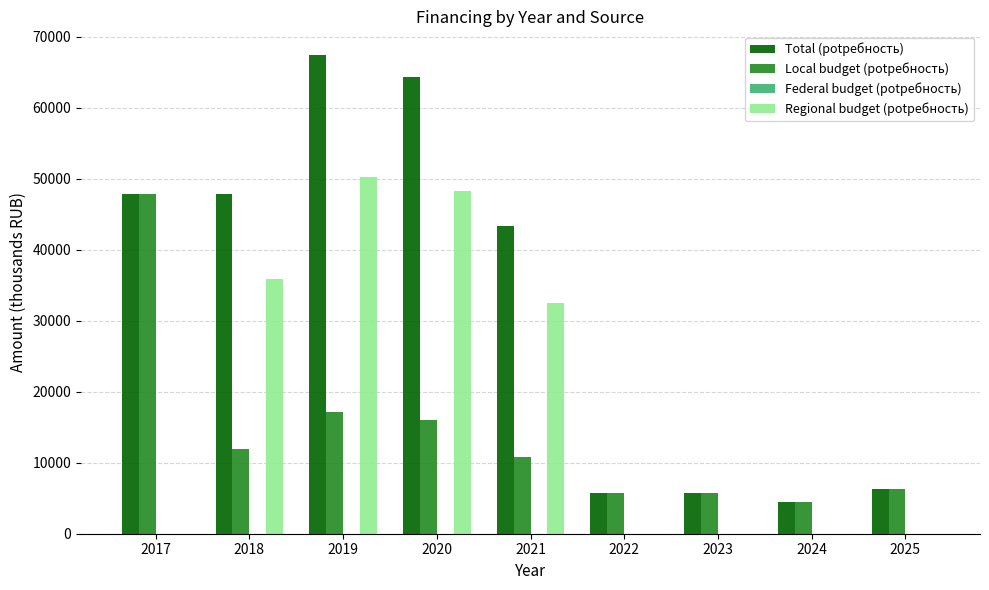

The Regional budget (potребность) series shows 0.0 at 2017. True or false?

True